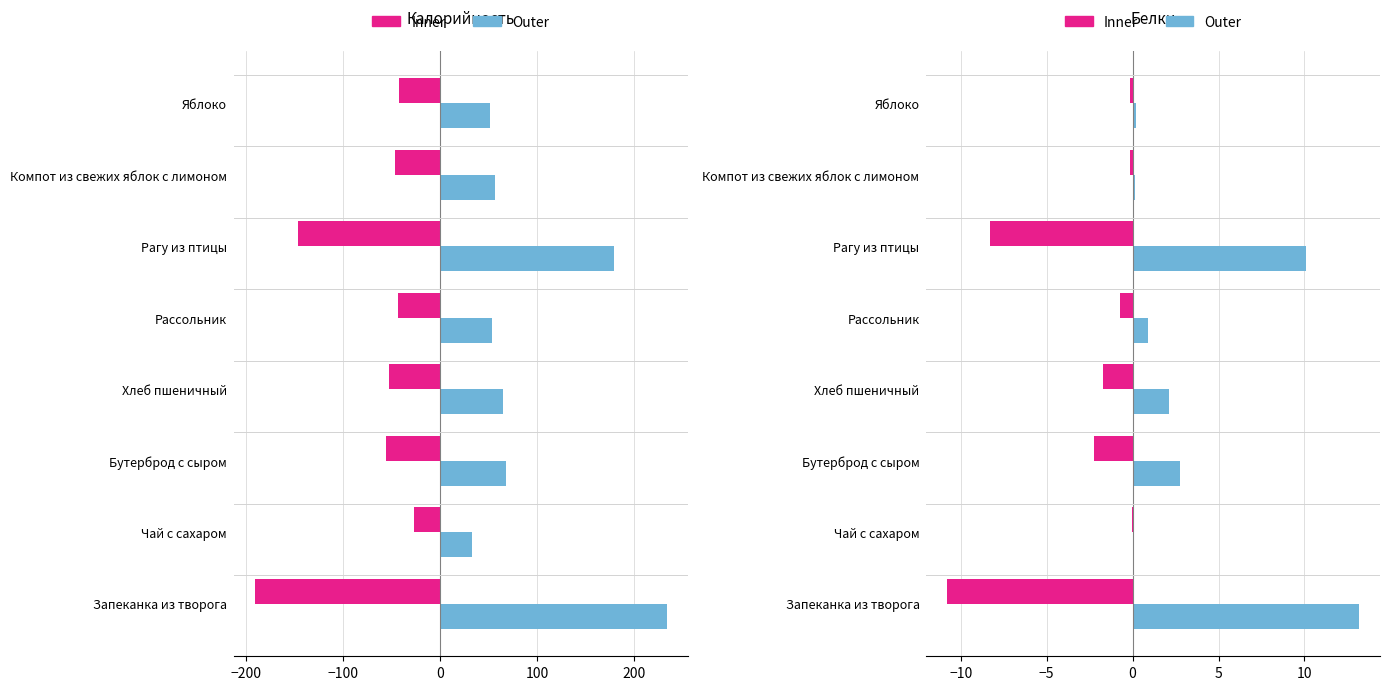

What are all the series names shown in the legend?

Inner, Outer